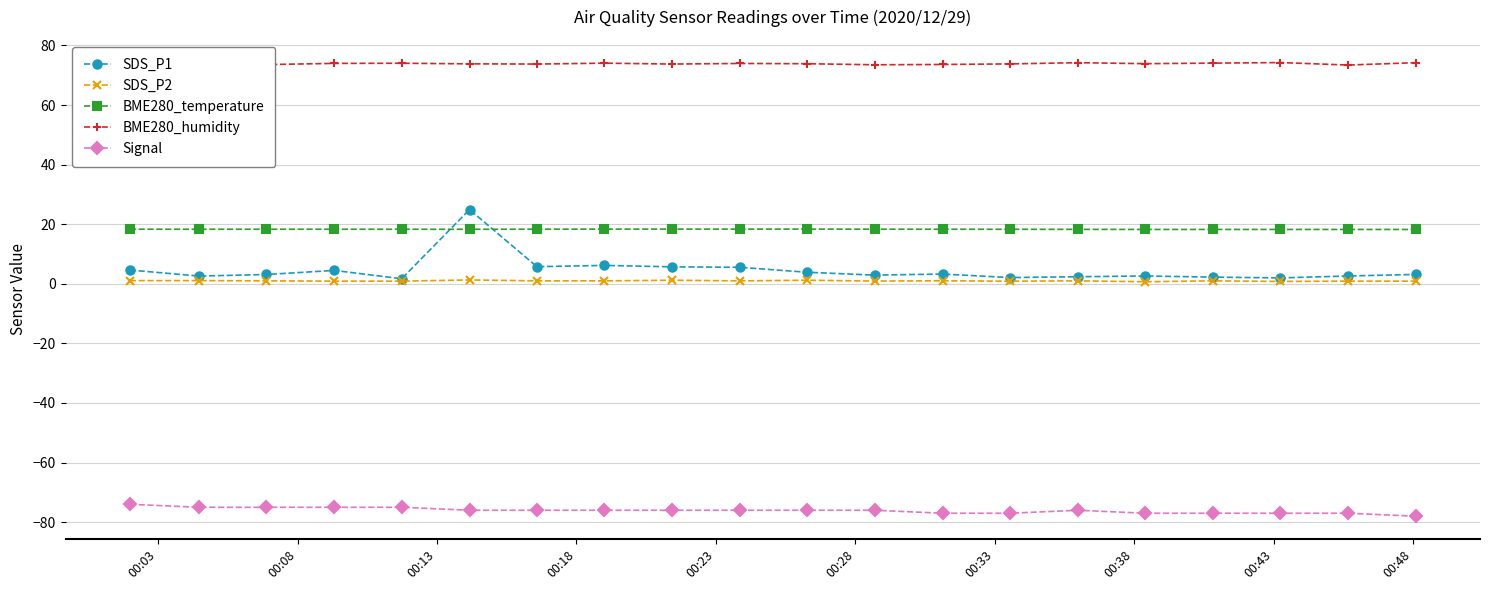

True or false: BME280_humidity has more than 0 interior local peaks.

True